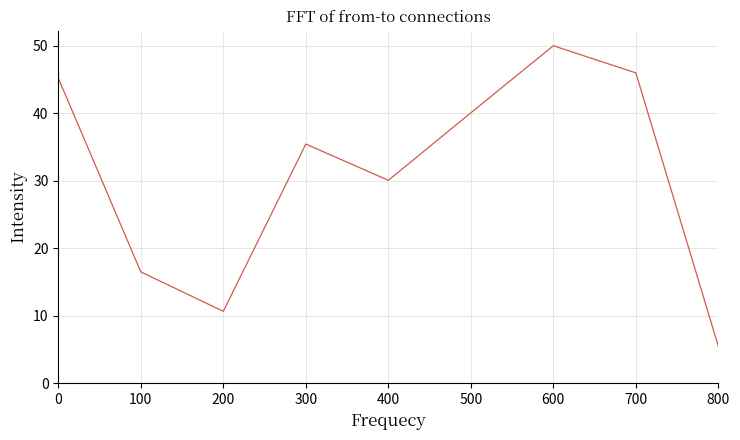

What is the smallest value displayed?

5.5